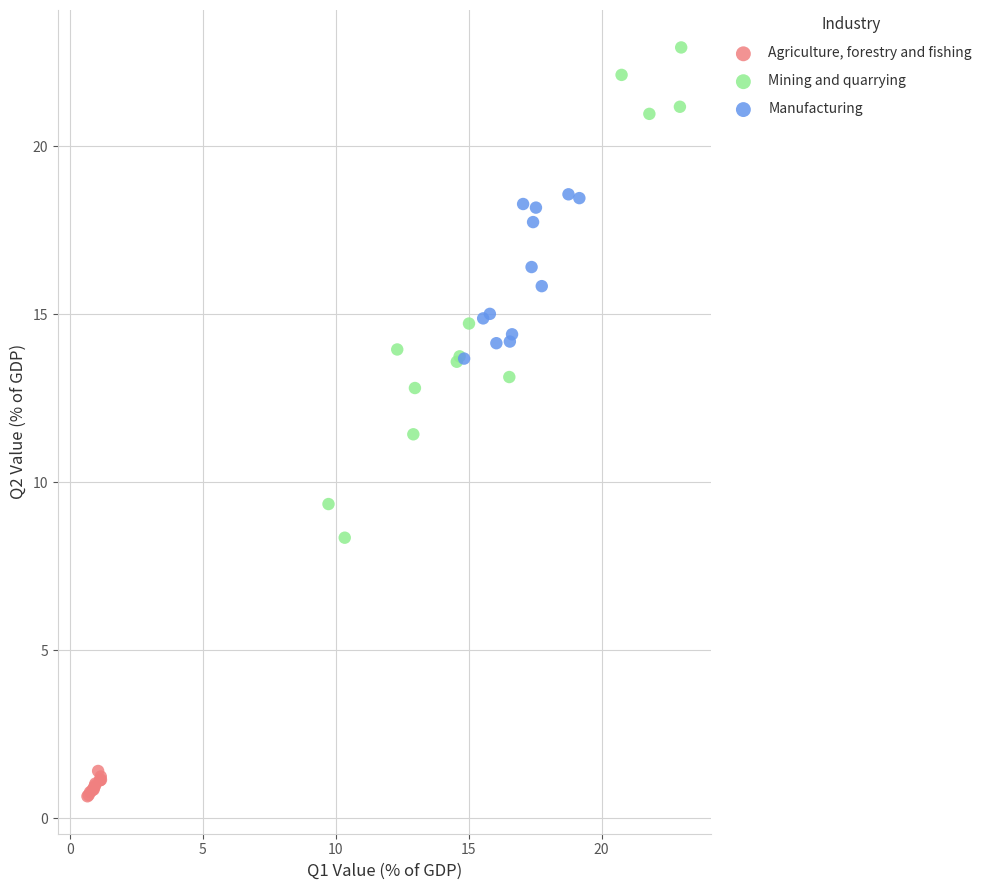

What are all the series names shown in the legend?

Agriculture, forestry and fishing, Mining and quarrying, Manufacturing